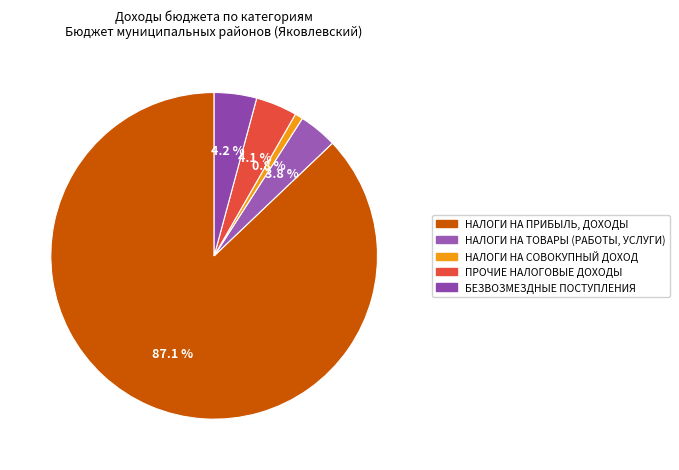

What percentage is the ПРОЧИЕ НАЛОГОВЫЕ ДОХОДЫ slice, to the nearest percent?

4%